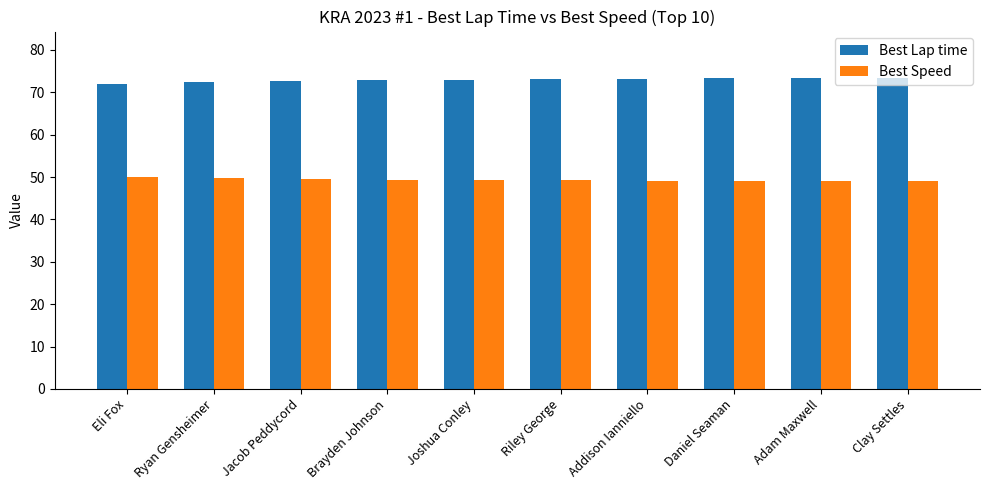

What is the label of the 9th bar from the left?

Adam Maxwell